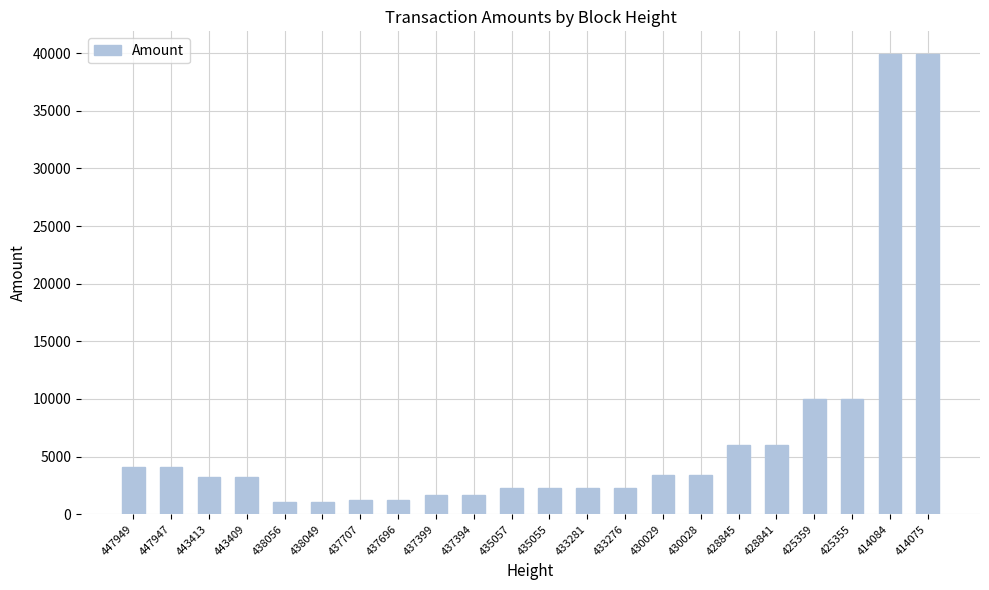

Does the chart contain any negative values?

No